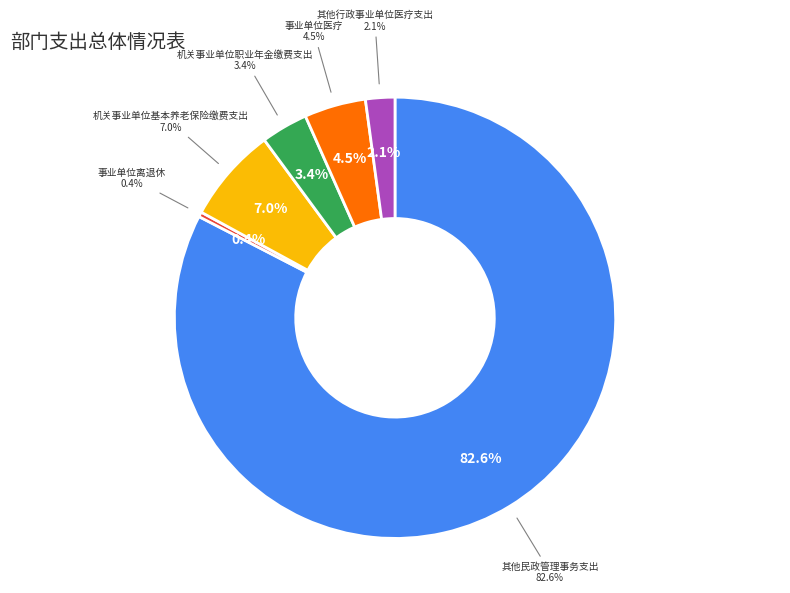

To the nearest percent, what is the difference between the 机关事业单位基本养老保险缴费支出 and 事业单位离退休 slice percentages?

7%